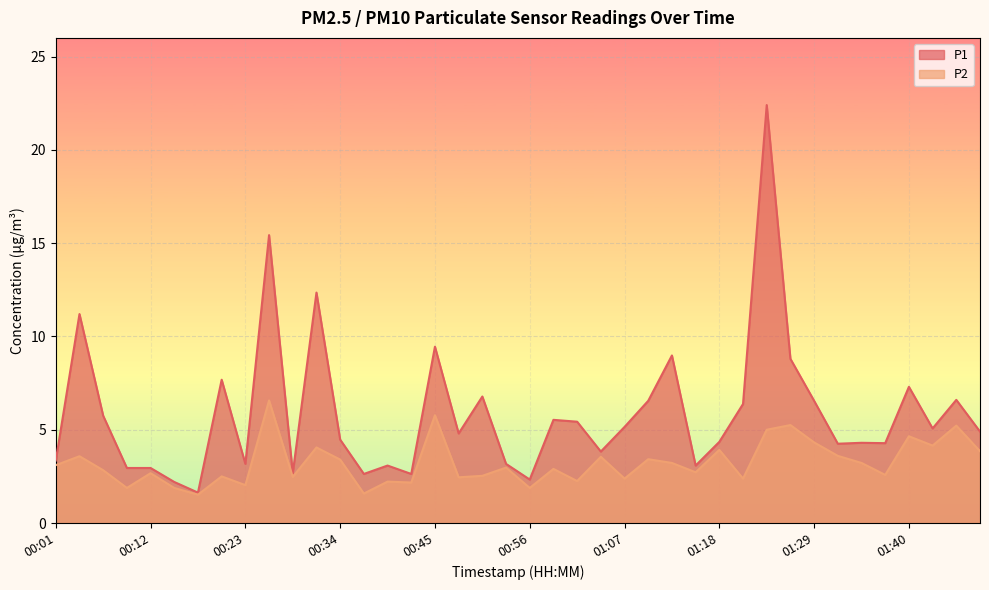

What is the value of the P2 point at the 1st from the left?

3.1